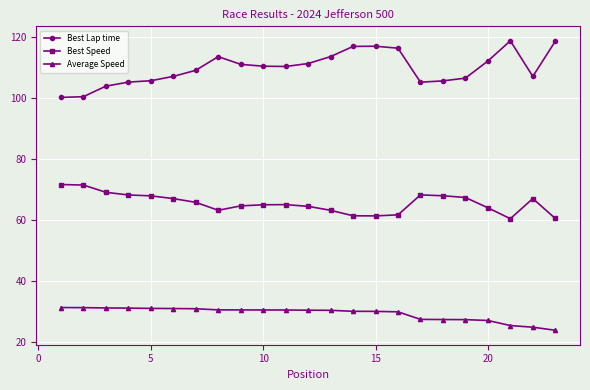

Which series has the largest total across all categories?

Best Lap time